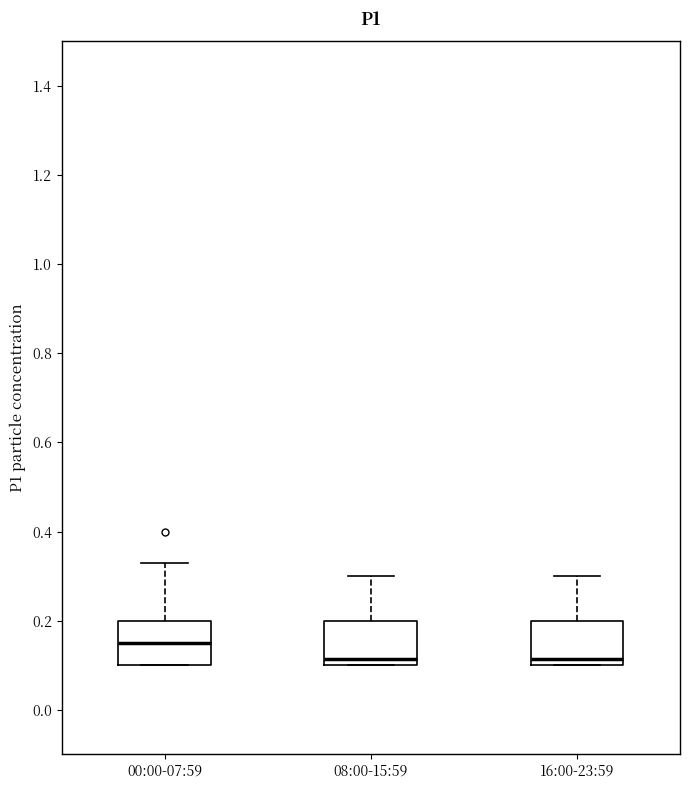

Reading left to right, read every box against the y-axis: the position of its median line, the range the box covers, and the ends of its whiskers. The values are not printed on the chart, so give them approximately, as read against the axis.

00:00-07:59: median 0.16, box 0.10 to 0.20, whiskers 0.10 to 0.34
08:00-15:59: median 0.12, box 0.10 to 0.20, whiskers 0.10 to 0.30
16:00-23:59: median 0.12, box 0.10 to 0.20, whiskers 0.10 to 0.30